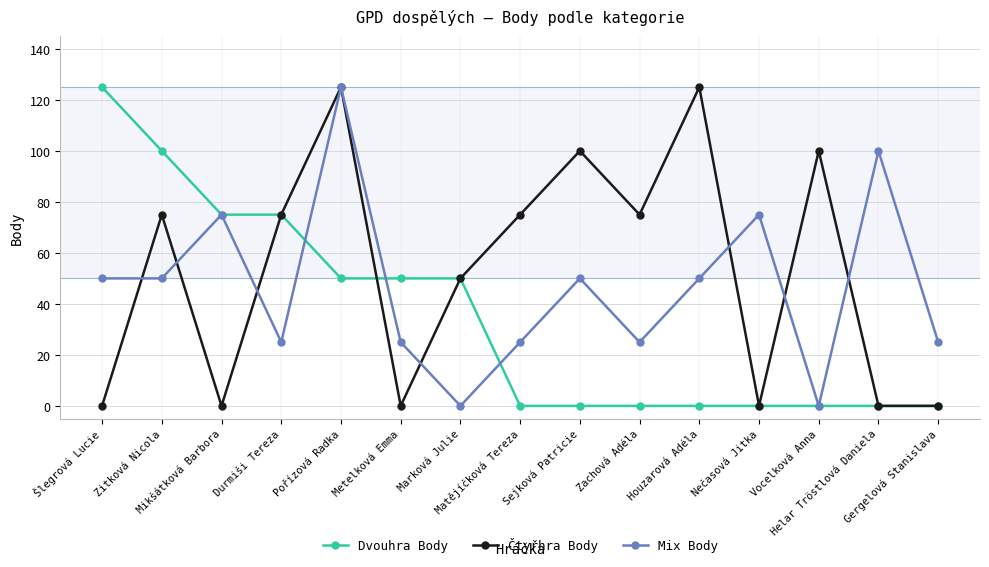

Reading left to right, extract all data points from this chart.

Dvouhra Body: Šlegrová Lucie=125	Zitková Nicola=100	Mikšátková Barbora=75	Durmiši Tereza=75	Pořízová Radka=50	Metelková Emma=50	Marková Julie=50	Matějíčková Tereza=0	Sejková Patricie=0	Zachová Adéla=0	Houzarová Adéla=0	Nečasová Jitka=0	Vocelková Anna=0	Helar Tröstlová Daniela=0	Gergelová Stanislava=0
Čtyřhra Body: Šlegrová Lucie=0	Zitková Nicola=75	Mikšátková Barbora=0	Durmiši Tereza=75	Pořízová Radka=125	Metelková Emma=0	Marková Julie=50	Matějíčková Tereza=75	Sejková Patricie=100	Zachová Adéla=75	Houzarová Adéla=125	Nečasová Jitka=0	Vocelková Anna=100	Helar Tröstlová Daniela=0	Gergelová Stanislava=0
Mix Body: Šlegrová Lucie=50	Zitková Nicola=50	Mikšátková Barbora=75	Durmiši Tereza=25	Pořízová Radka=125	Metelková Emma=25	Marková Julie=0	Matějíčková Tereza=25	Sejková Patricie=50	Zachová Adéla=25	Houzarová Adéla=50	Nečasová Jitka=75	Vocelková Anna=0	Helar Tröstlová Daniela=100	Gergelová Stanislava=25